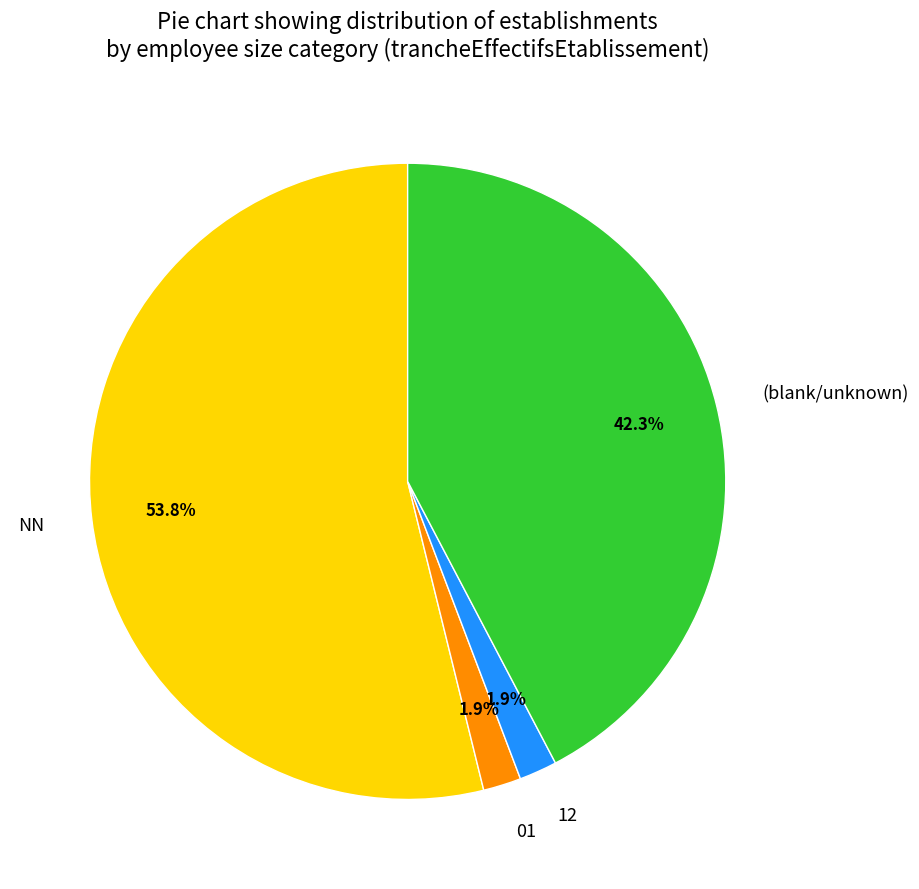

What percentage do (blank/unknown) and 01 together represent?

44.2%